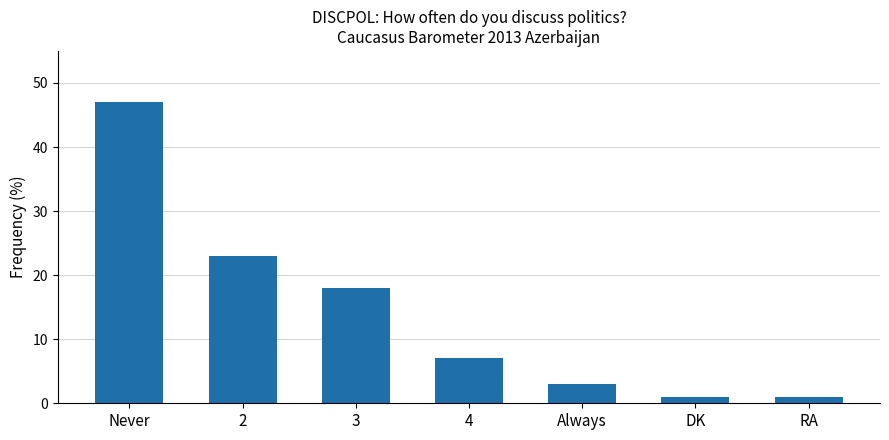

The chart shows a value of 7 at 4. True or false?

True